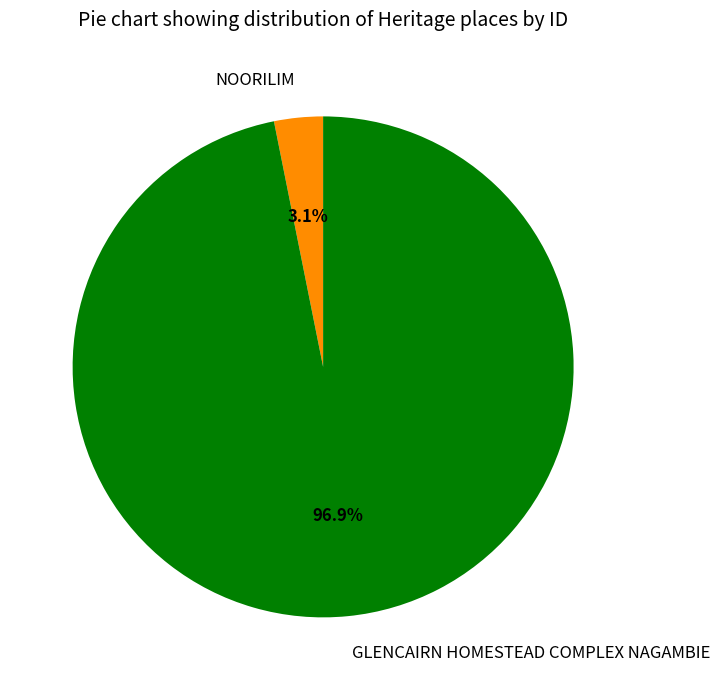

Which slice is the smallest?

NOORILIM